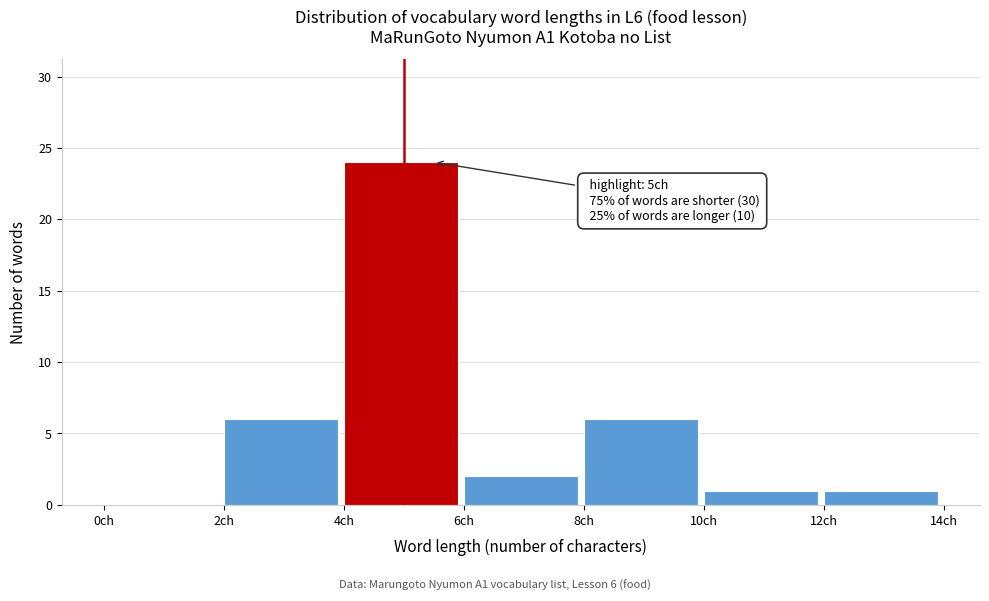

Over which range of the x-axis is the bar tallest?

4 to 6